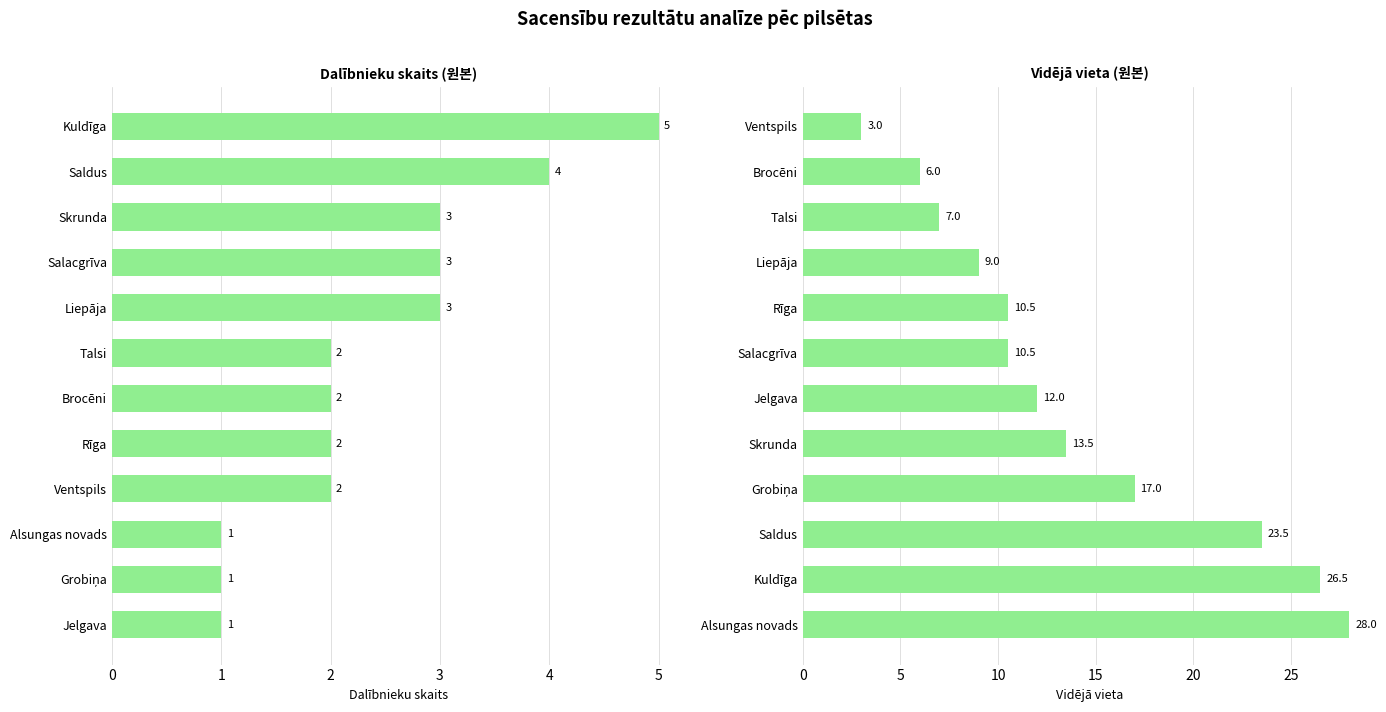

What position from the right is 3?

8